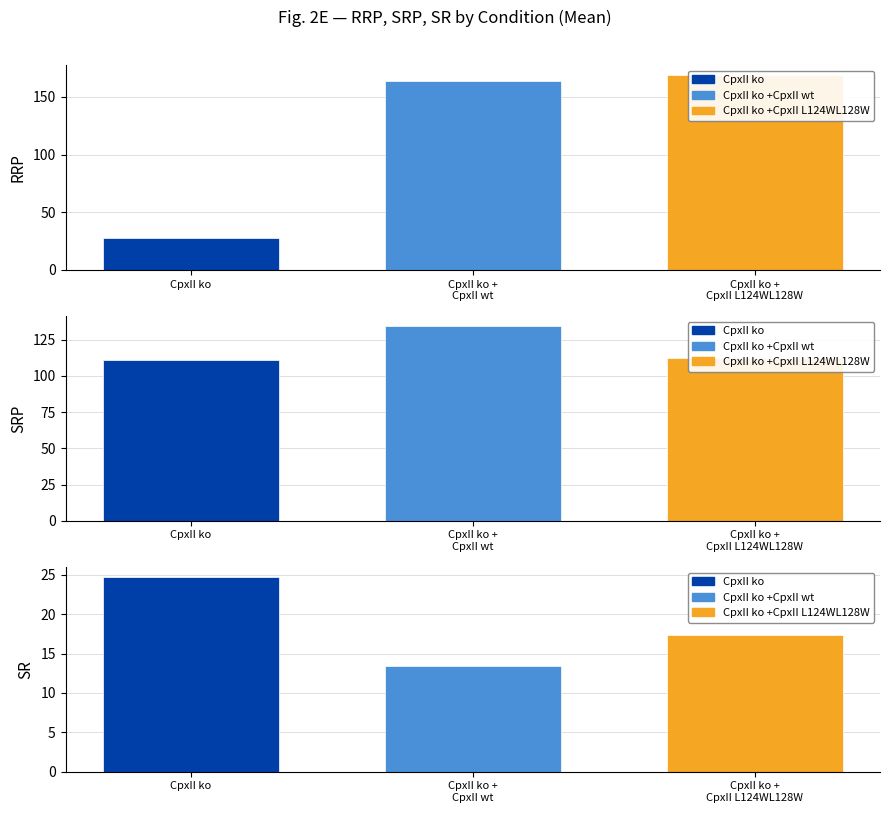

List the labels in order of CpxII ko +CpxII wt value, smallest first.

2, 1, 0